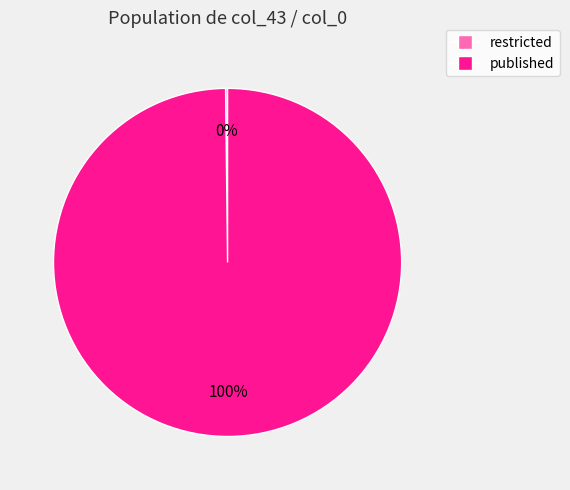

Does published represent more than half of the total?

Yes